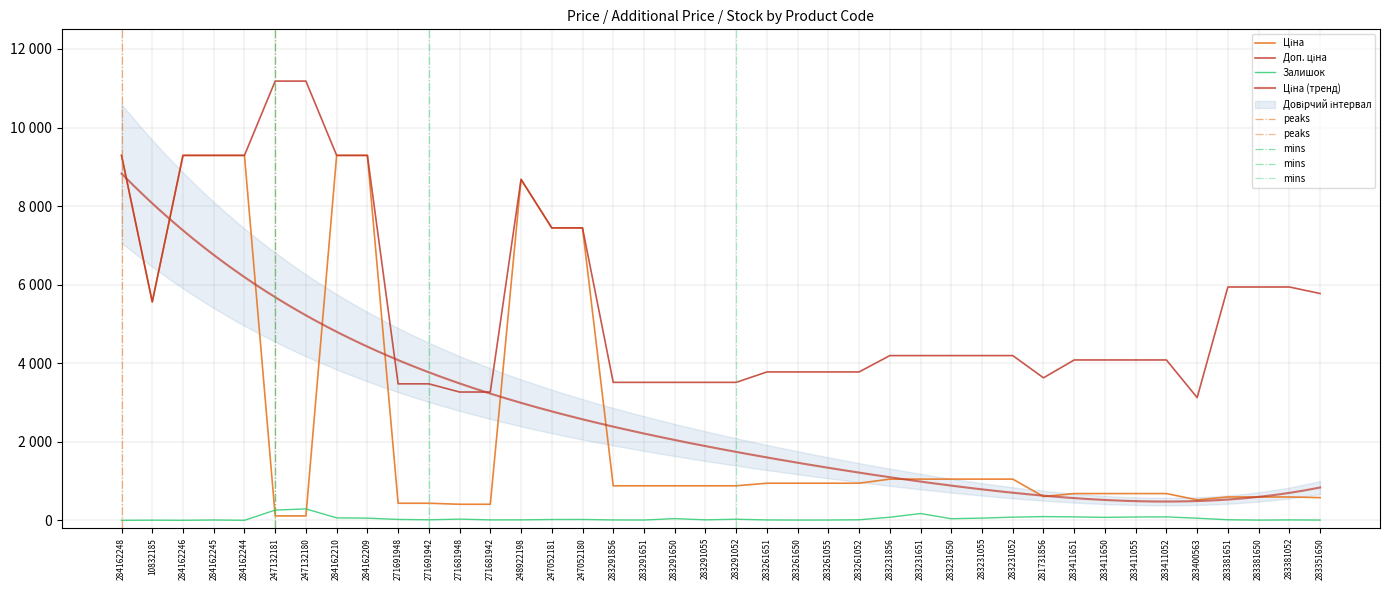

Which category has the highest value in the Ціна series?

284162248